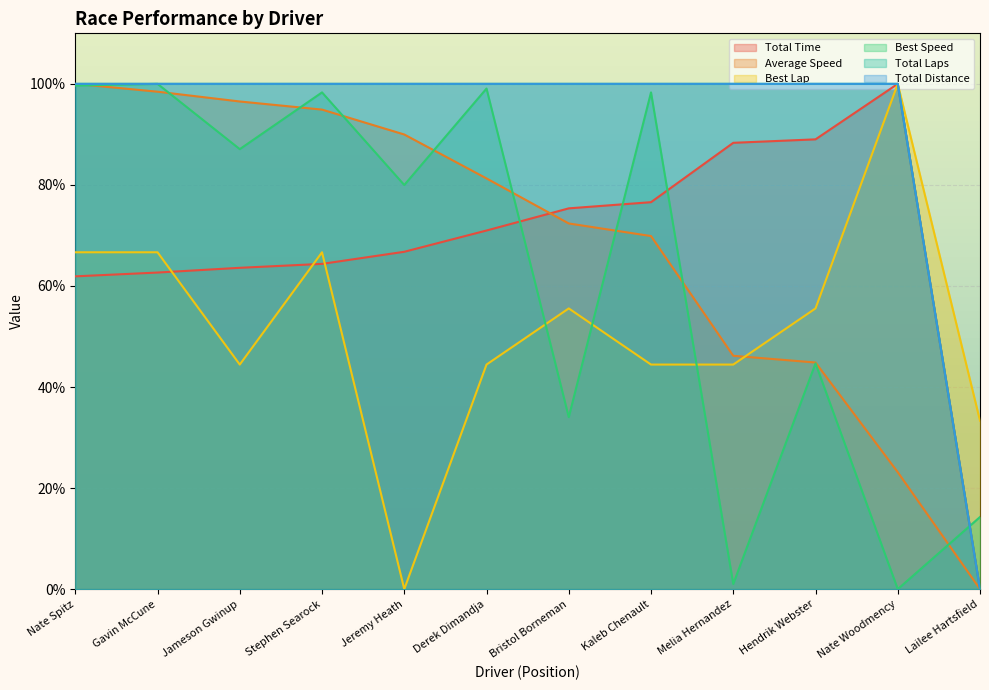

At which label does Average Speed reach its minimum?

Lailee Hartsfield